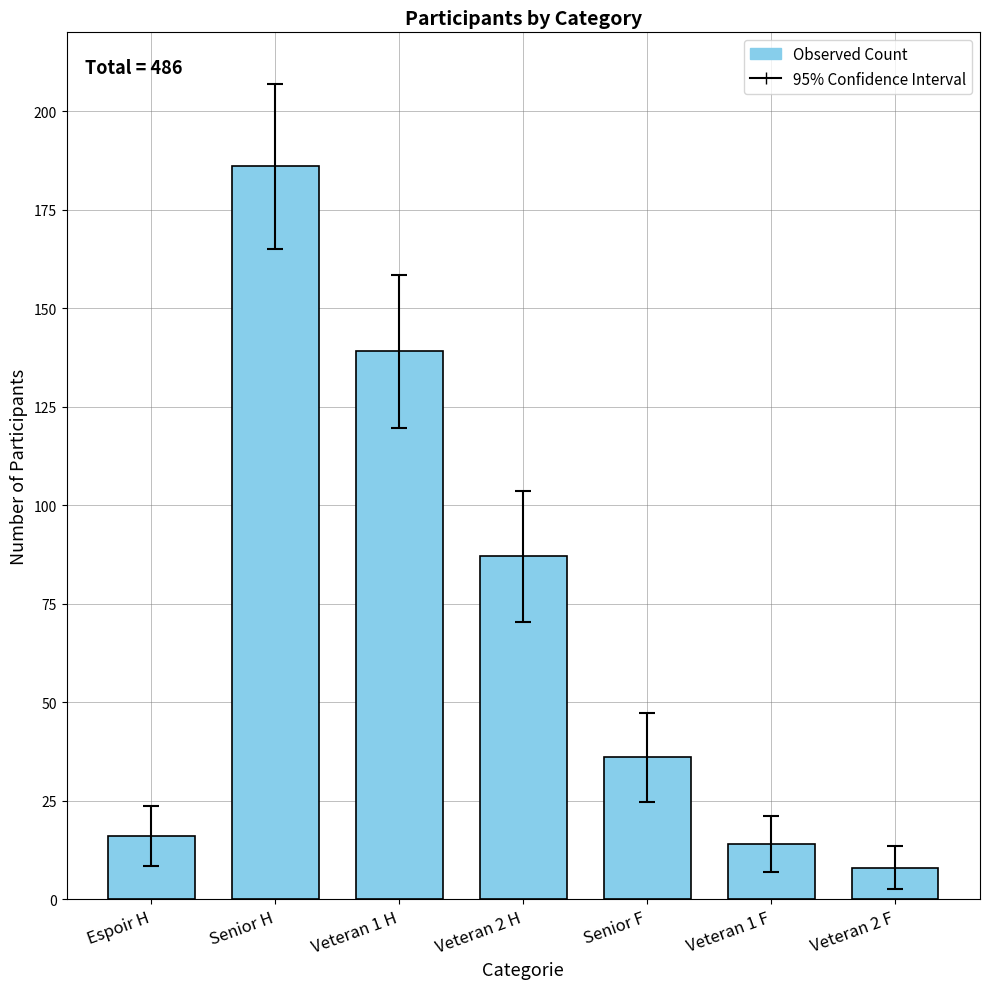

Reading left to right, extract all data points from this chart.

16	186	139	87	36	14	8